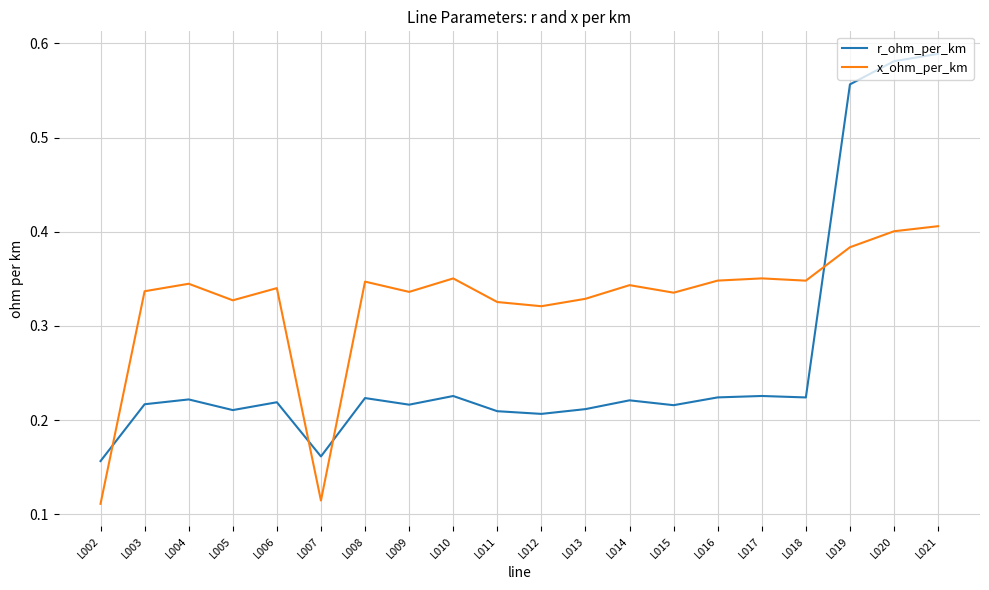

After their last crossing, which series has the higher values: x_ohm_per_km or r_ohm_per_km?

r_ohm_per_km